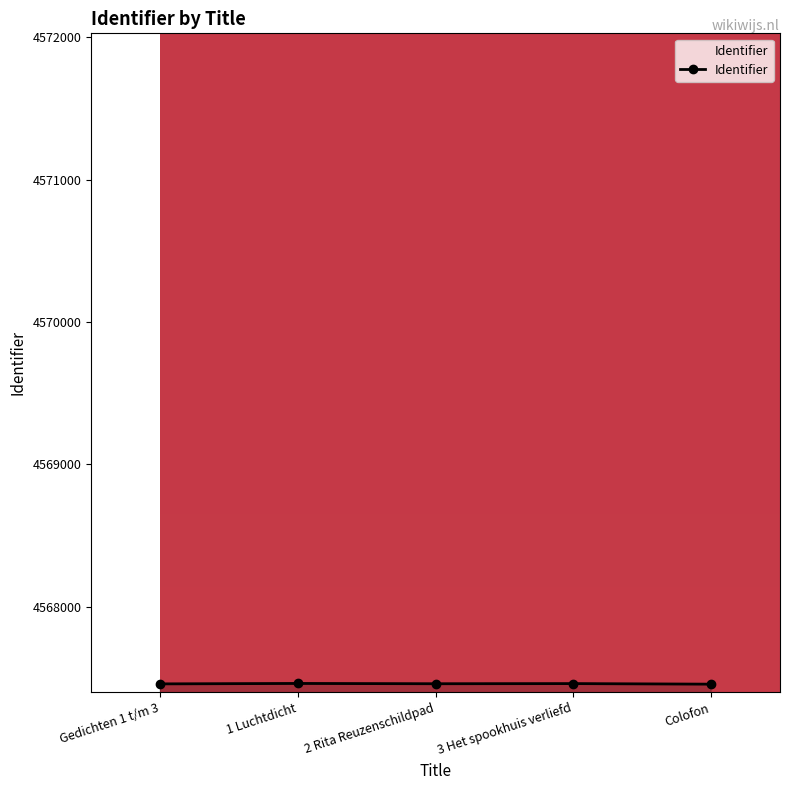

What is the sum of all values?

22837294